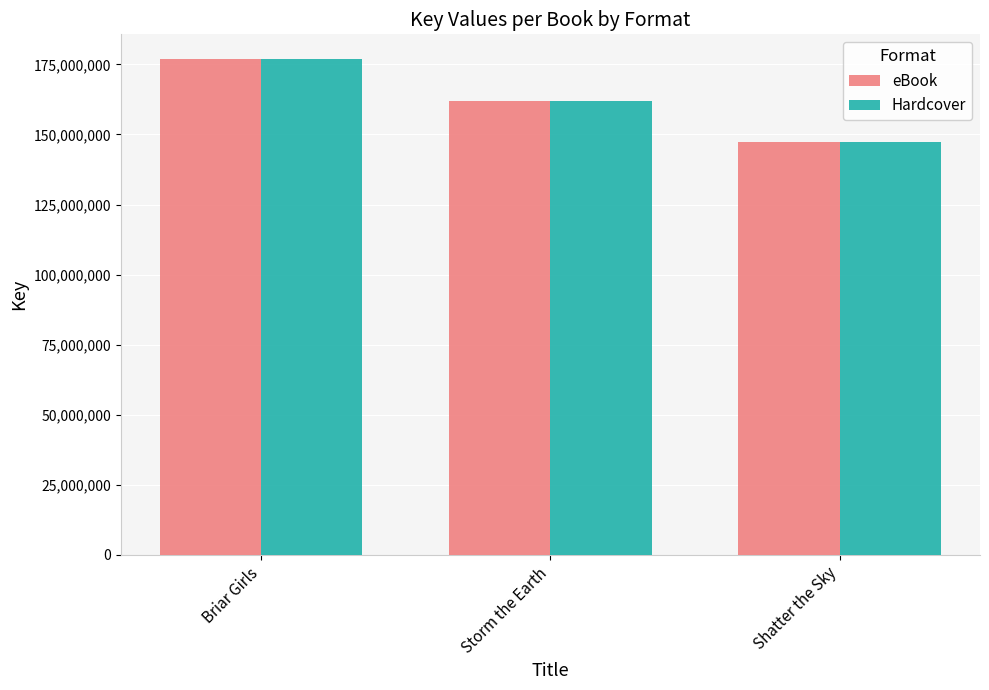

How many values in the Hardcover series are below 162000144?

1